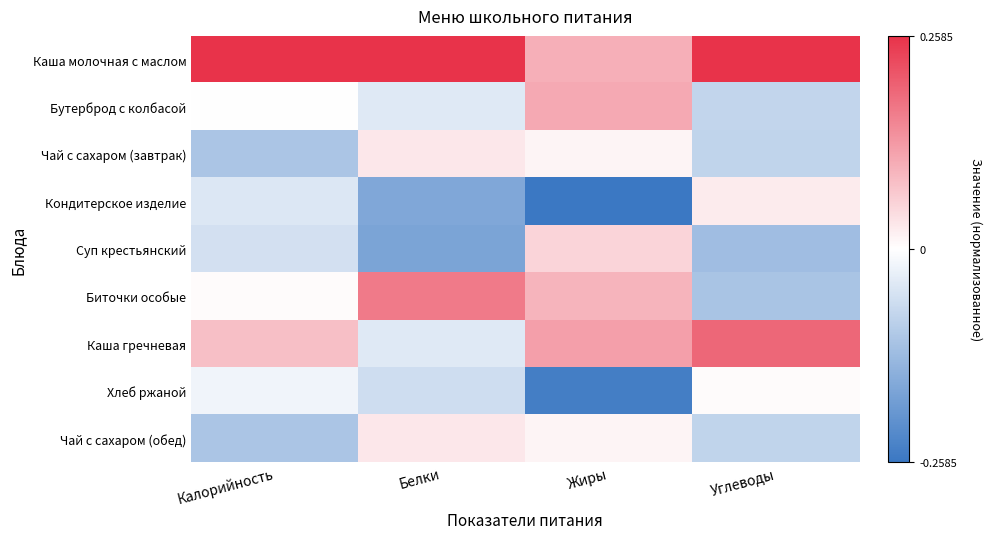

Which series has the largest total across all categories?

Каша молочная с маслом